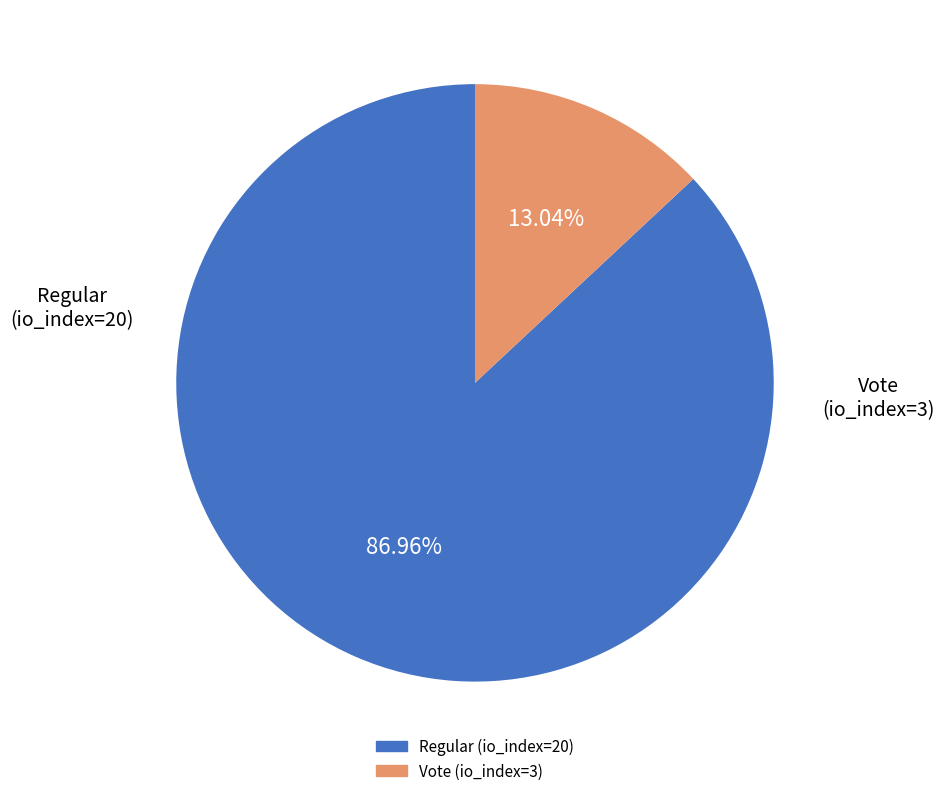

Is it true that Vote (io_index=3) is 1% of the pie?

False